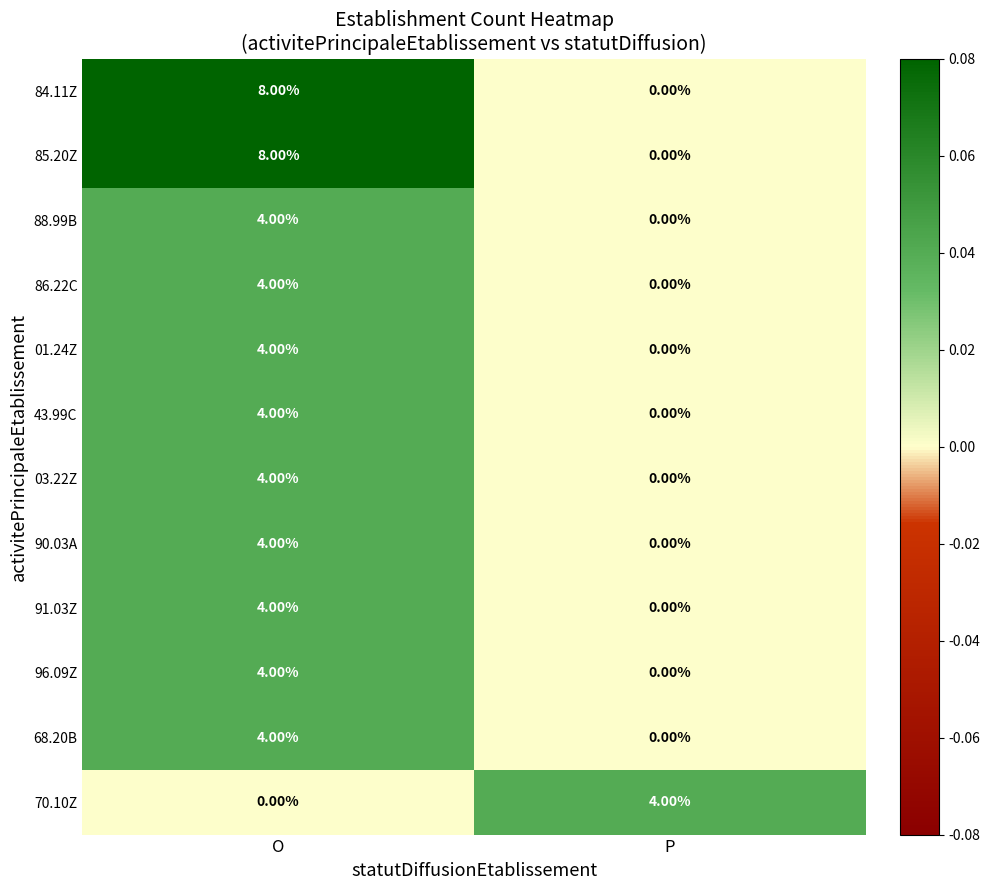

What is the spread (max minus min) of values at P?

4